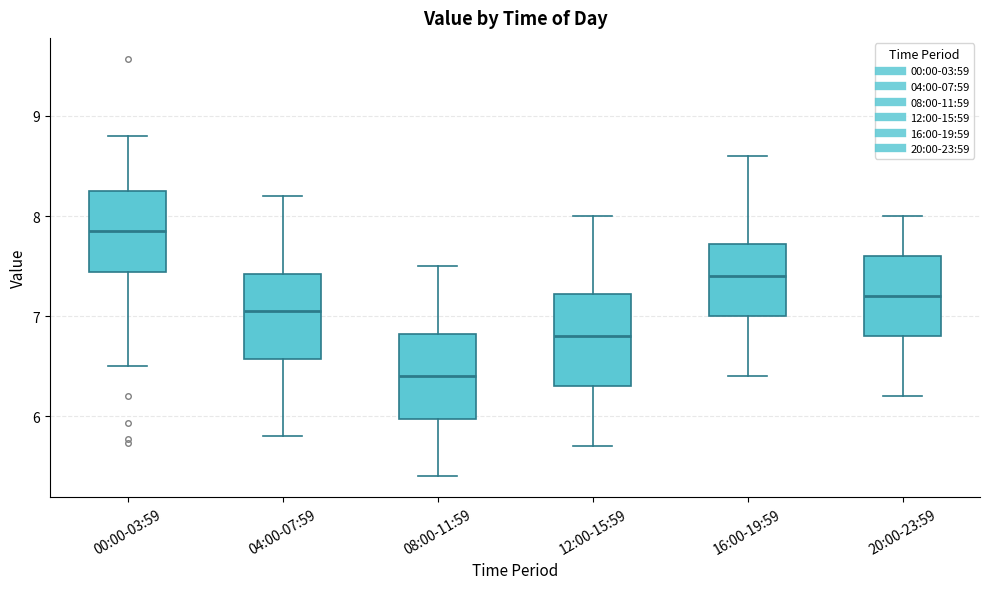

Reading left to right, transcribe this box plot: for each box, give where its median line is, the range the box spans, and where its two whiskers end, as read against the y-axis. The values are not printed on the chart, so give them approximately, as read against the axis.

00:00-03:59: median 7.9, box 7.4 to 8.2, whiskers 6.5 to 8.8
04:00-07:59: median 7.1, box 6.6 to 7.4, whiskers 5.8 to 8.2
08:00-11:59: median 6.4, box 6.0 to 6.8, whiskers 5.4 to 7.5
12:00-15:59: median 6.8, box 6.3 to 7.2, whiskers 5.7 to 8.0
16:00-19:59: median 7.4, box 7.0 to 7.7, whiskers 6.4 to 8.6
20:00-23:59: median 7.2, box 6.8 to 7.6, whiskers 6.2 to 8.0